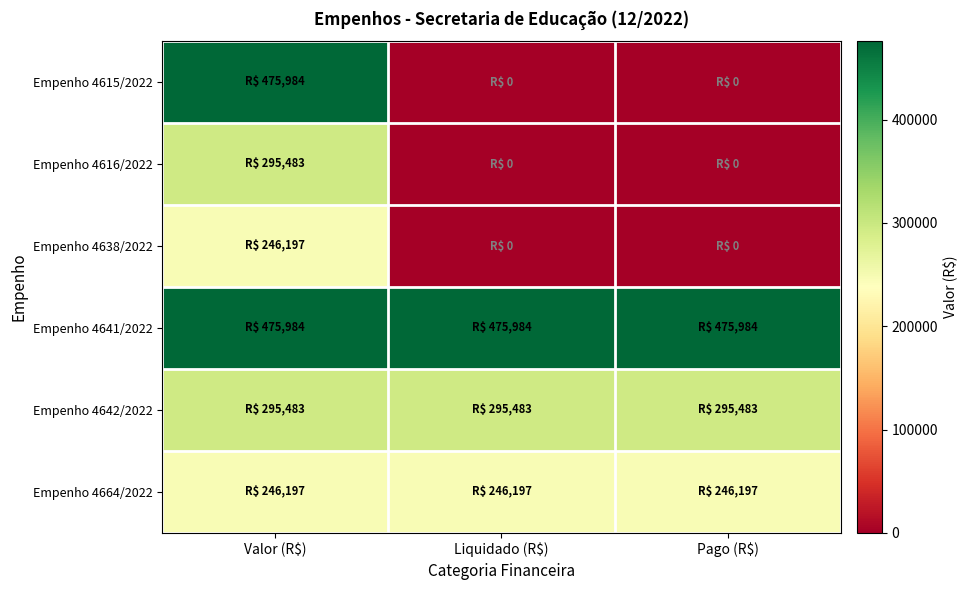

What is the total value across all series at Liquidado (R$)?

1017663.9